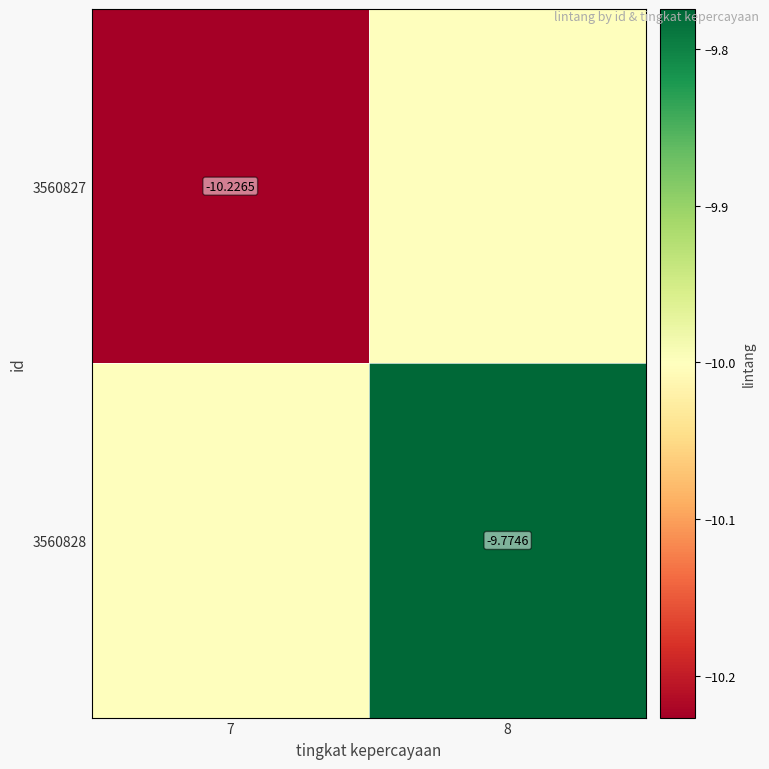

True or false: 3560828 has a value of -10.0 at 7.

True